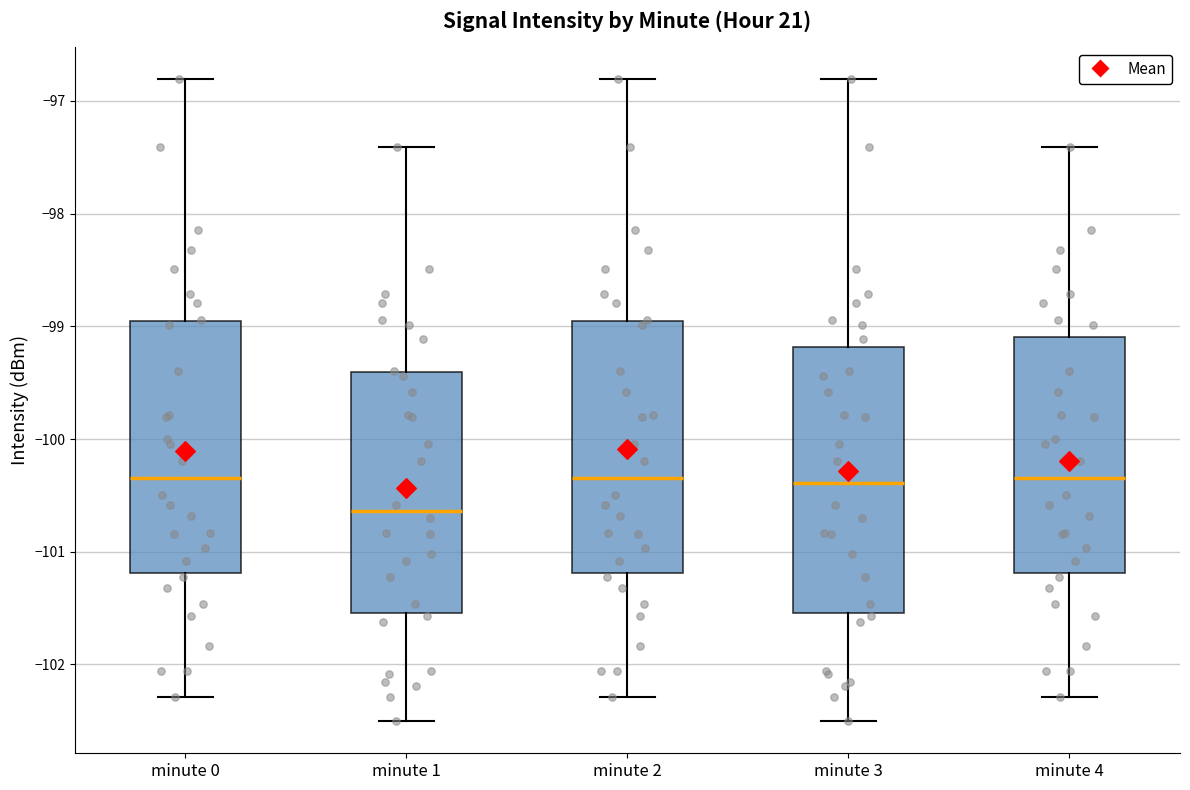

Which box has the lowest median line?

minute 1